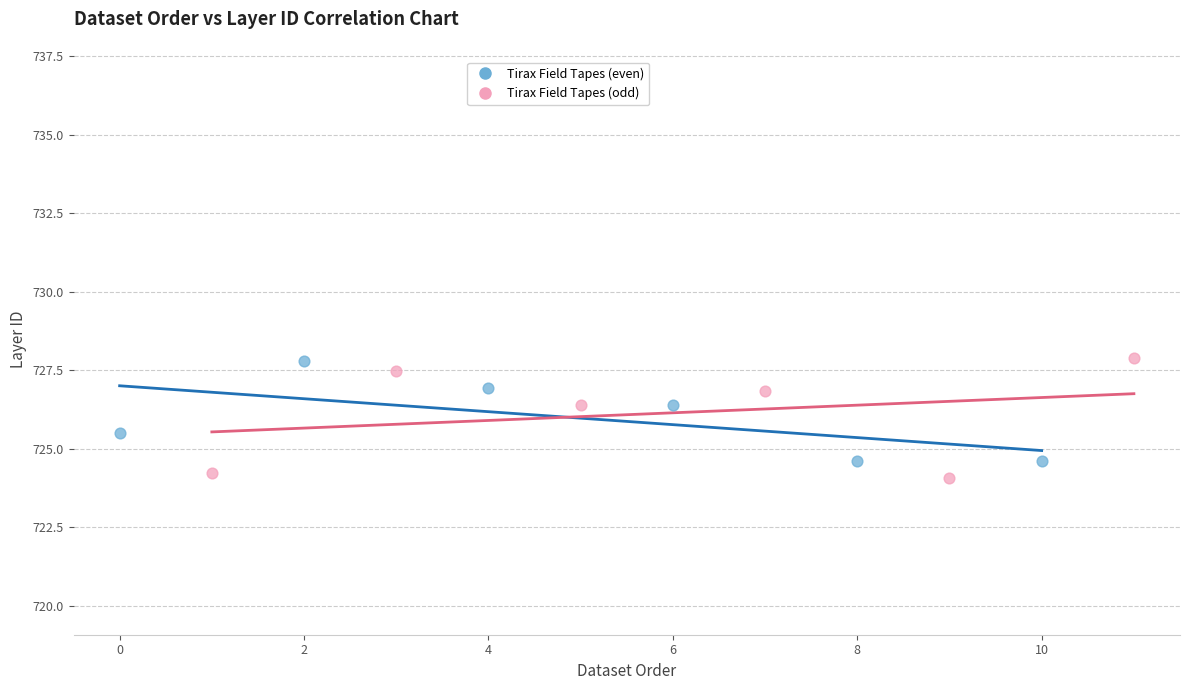

What are all the series names shown in the legend?

Tirax Field Tapes (even), Tirax Field Tapes (odd)